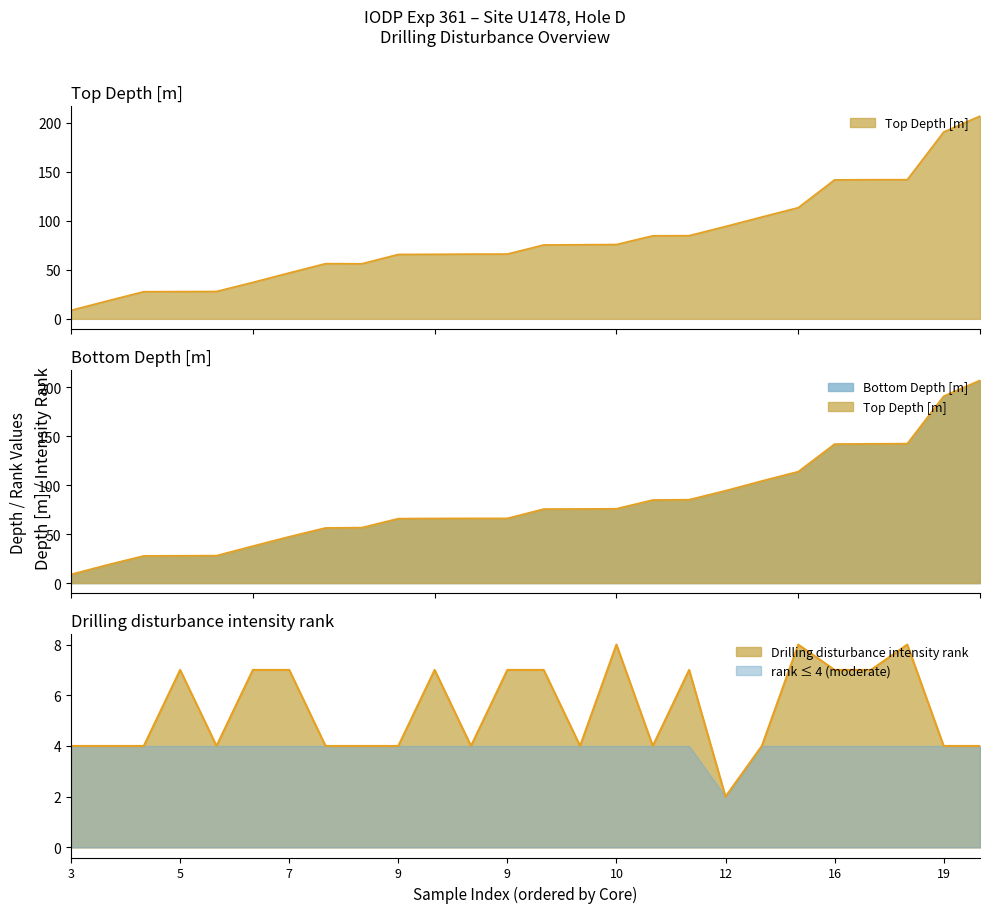

Read the Drilling disturbance intensity rank value at 9.

7.0